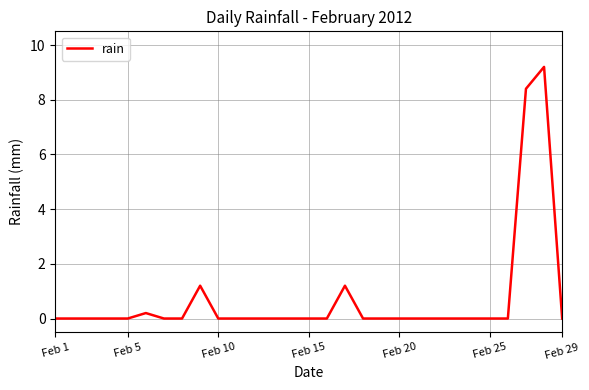

What is the difference between the maximum and minimum values?

9.2